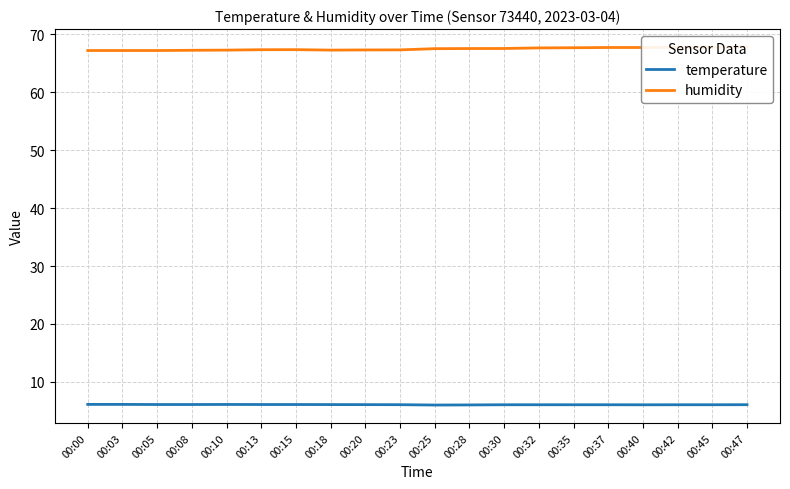

At which category does temperature reach its first local valley?

00:25